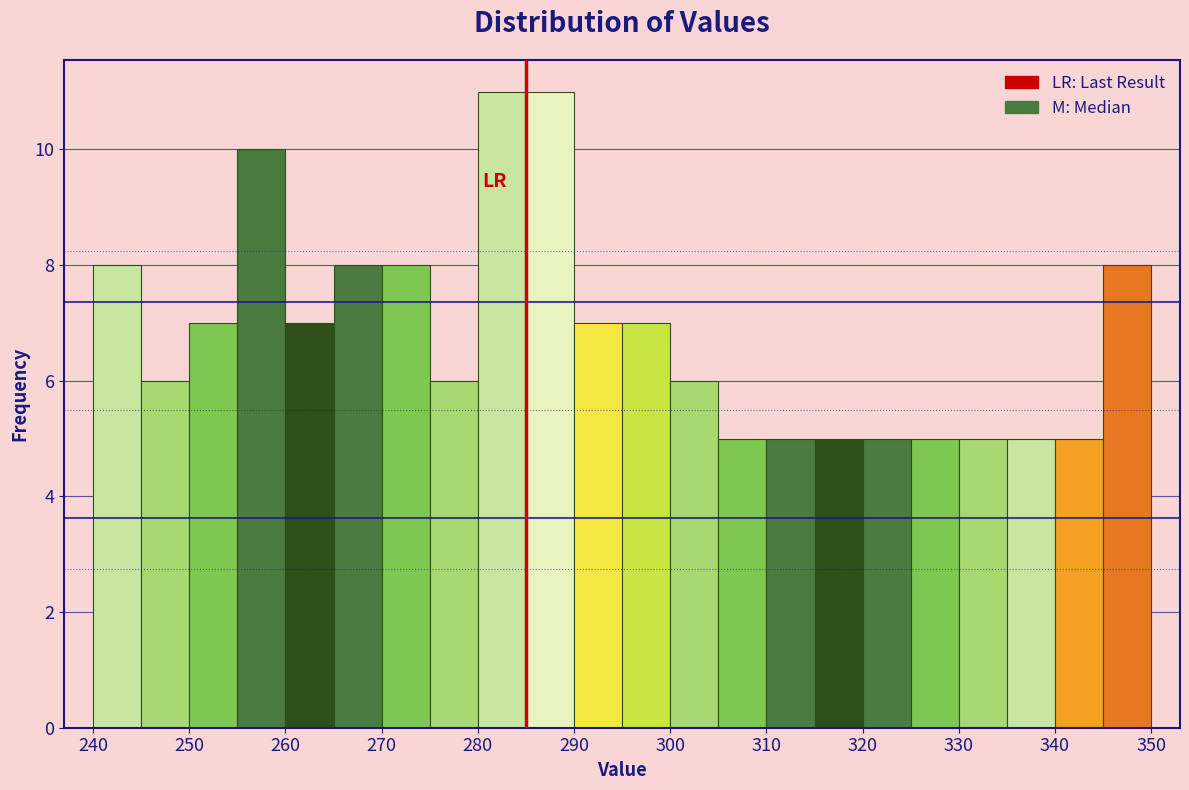

How tall is the bar that spans 245 to 250 on the x-axis? The values are not printed on the chart, so give them approximately, as read against the axis.

6